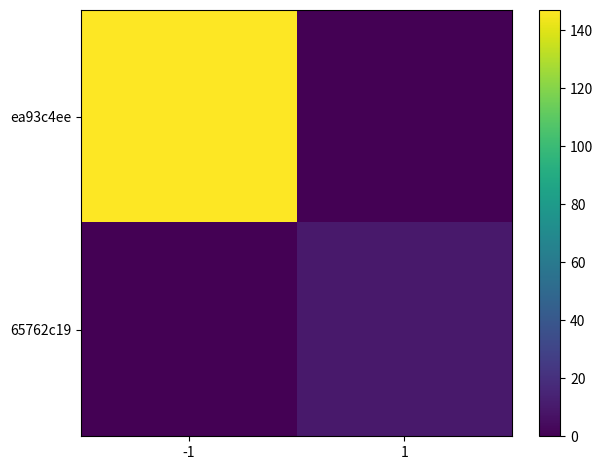

Reading left to right, transcribe all the data shown in this chart.

ea93c4ee: -1=147	1=0
65762c19: -1=0	1=10